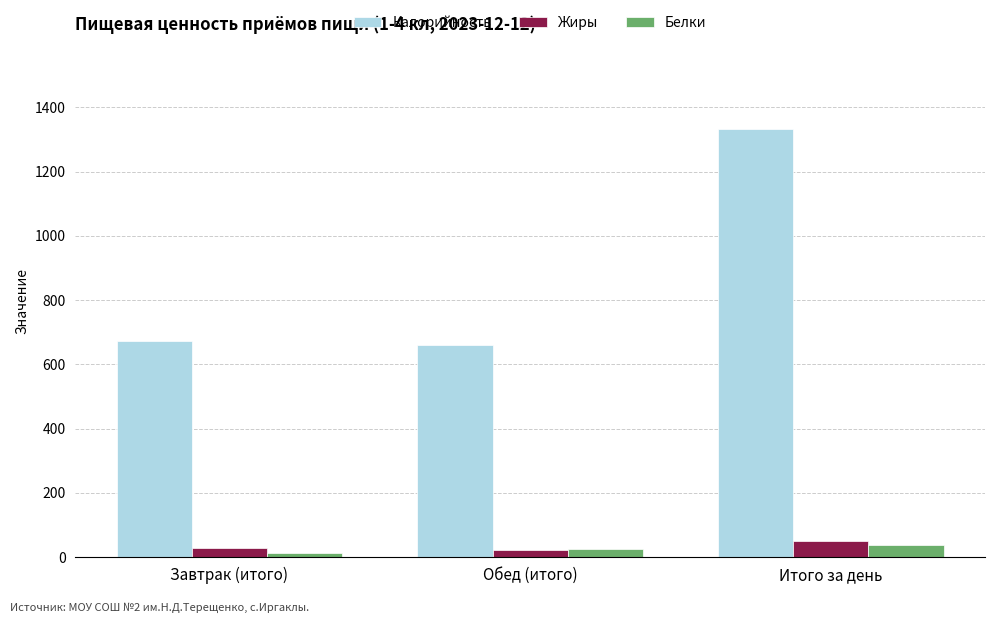

What is the maximum value for Жиры?

49.3